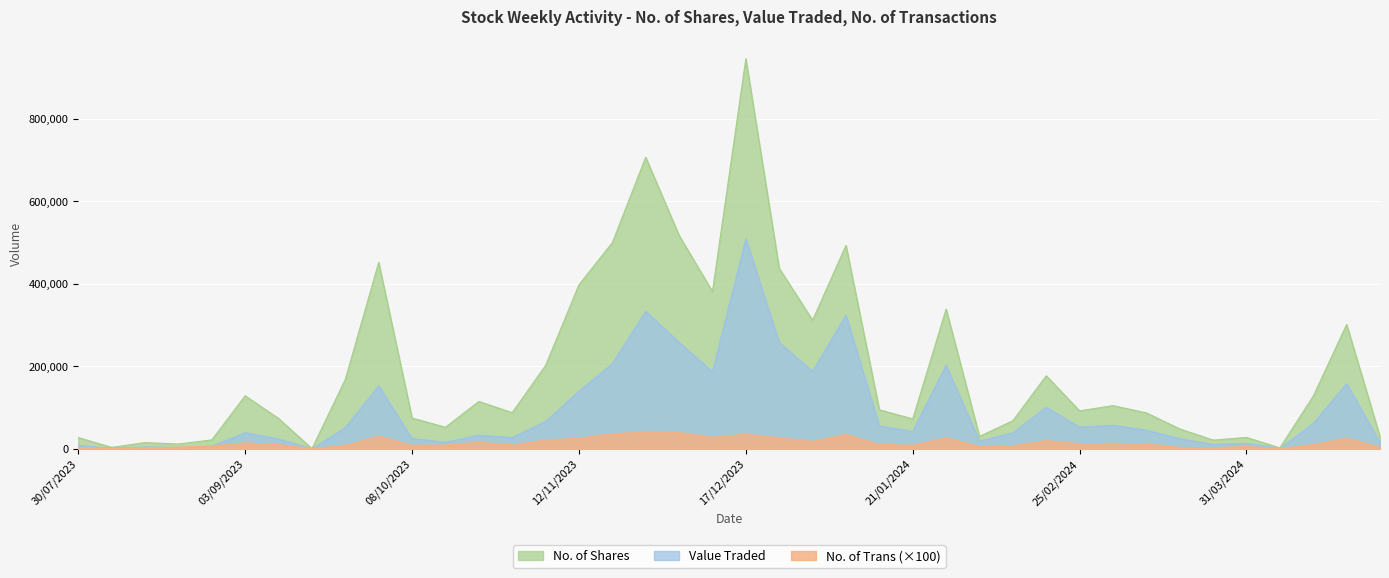

List the labels in order of No. of Shares value, largest first.

17/12/2023, 26/11/2023, 03/12/2023, 19/11/2023, 07/01/2024, 01/10/2023, 24/12/2023, 12/11/2023, 10/12/2023, 28/01/2024, 31/12/2023, 21/04/2024, 05/11/2023, 18/02/2024, 24/09/2023, 03/09/2023, 14/04/2024, 22/10/2023, 03/03/2024, 14/01/2024, 25/02/2024, 29/10/2023, 10/03/2024, 08/10/2023, 10/09/2023, 21/01/2024, 11/02/2024, 15/10/2023, 17/03/2024, 04/02/2024, 28/04/2024, 31/03/2024, 30/07/2023, 27/08/2023, 24/03/2024, 13/08/2023, 20/08/2023, 06/08/2023, 07/04/2024, 17/09/2023